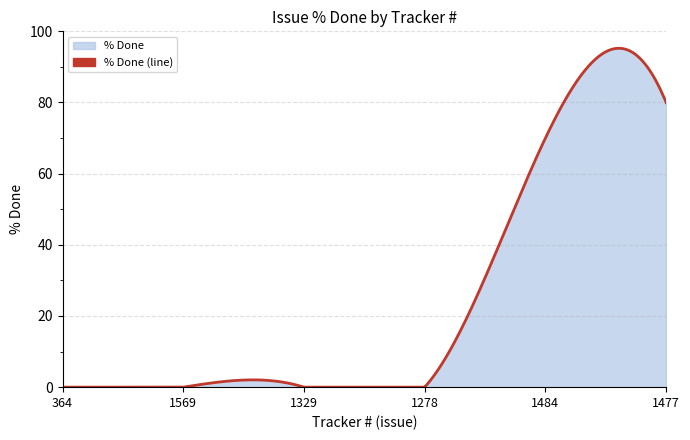

Rank the categories by value from highest to lowest.

1477, 1484, 364, 1569, 1329, 1278